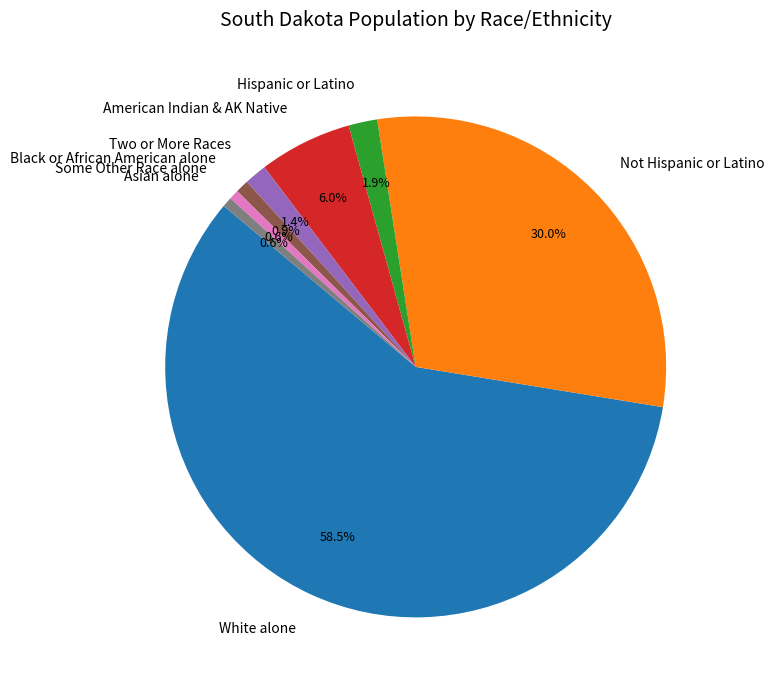

Which has a higher value, White alone or Not Hispanic or Latino?

White alone